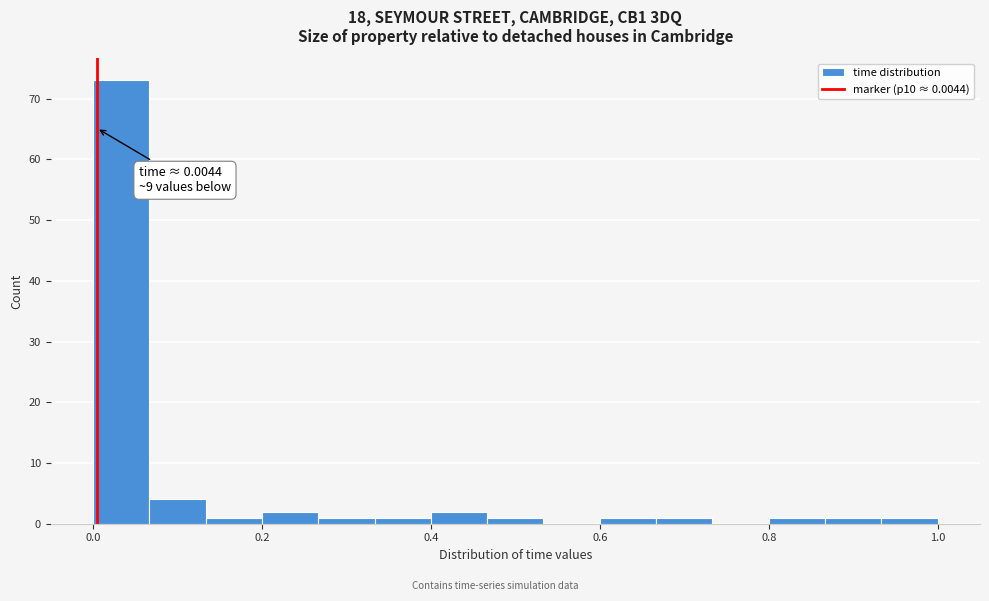

Read against the x-axis, roughly where is the centre of the tallest bar?

0.04